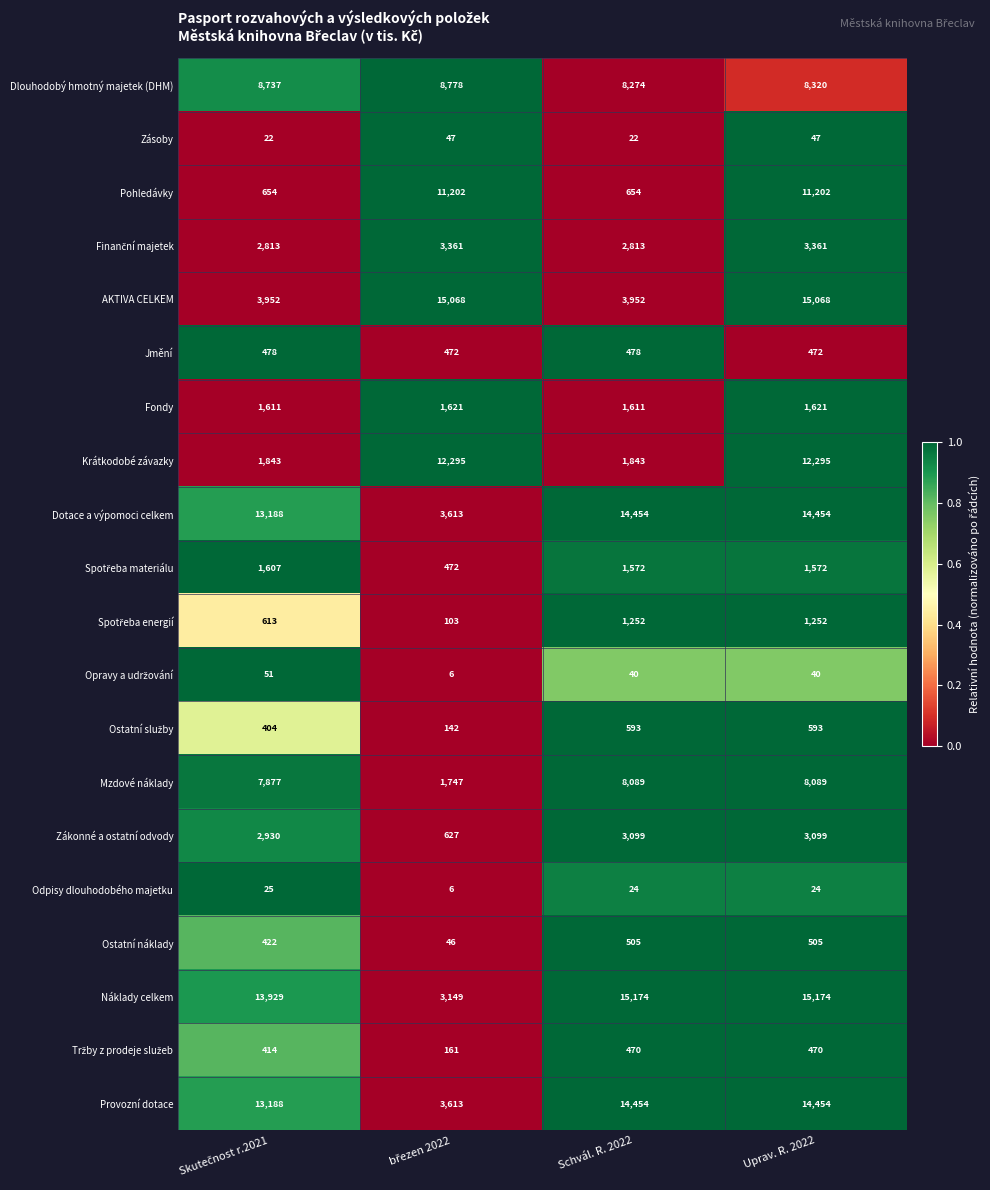

What is the maximum value shown in the chart?

15174